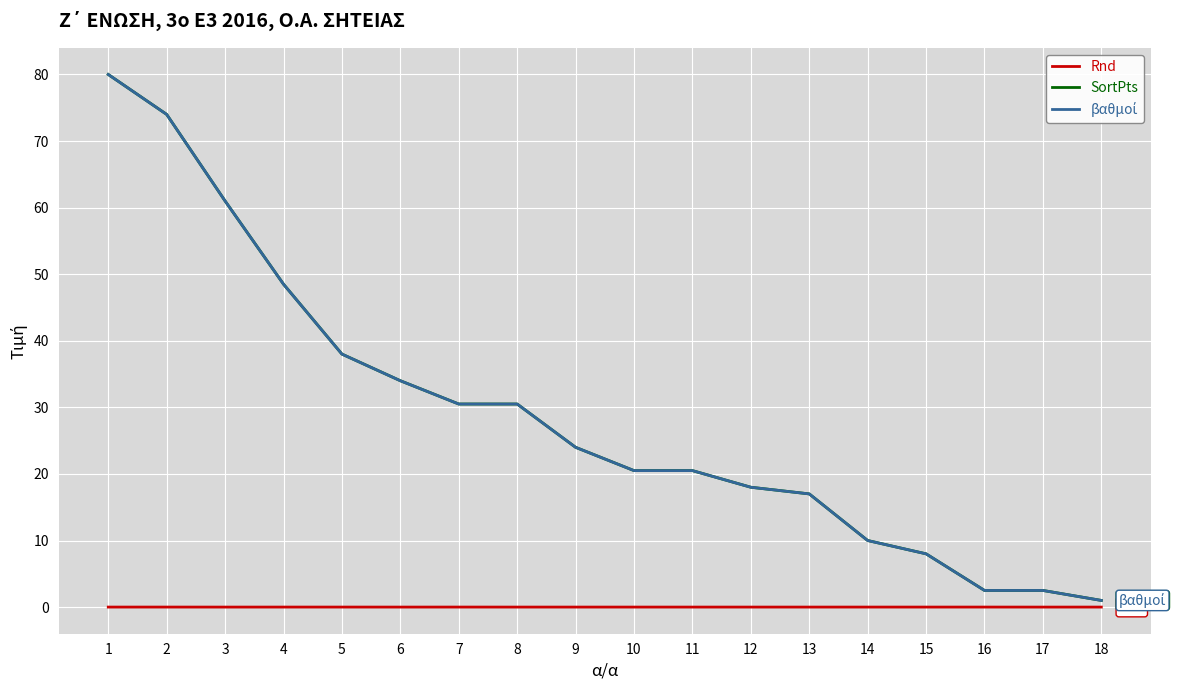

How many lines are shown in the chart?

3